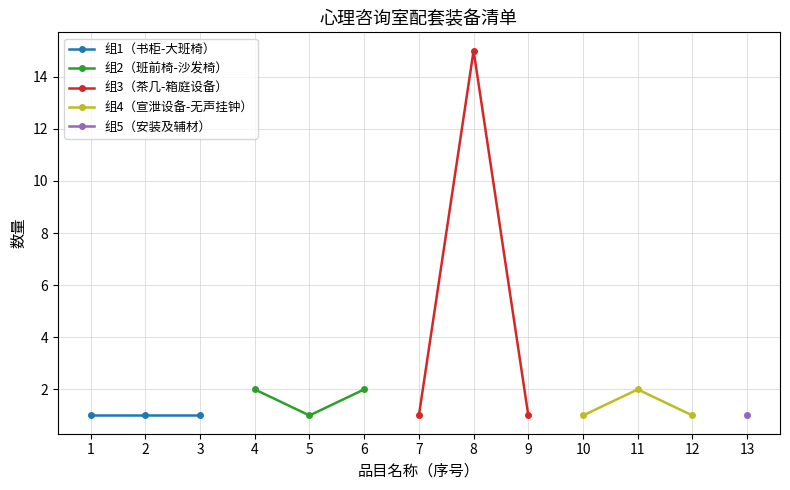

The 组2（班前椅-沙发椅） series shows 2 at 4. True or false?

True